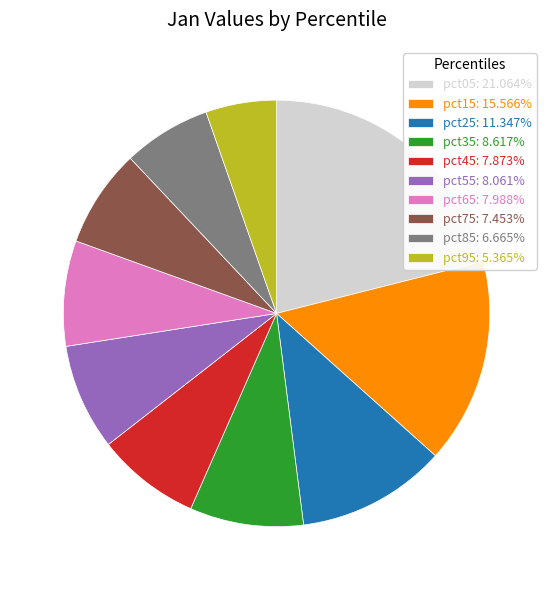

What is the ratio of the value at pct95: 5.365% to the value at pct75: 7.453%?

0.7